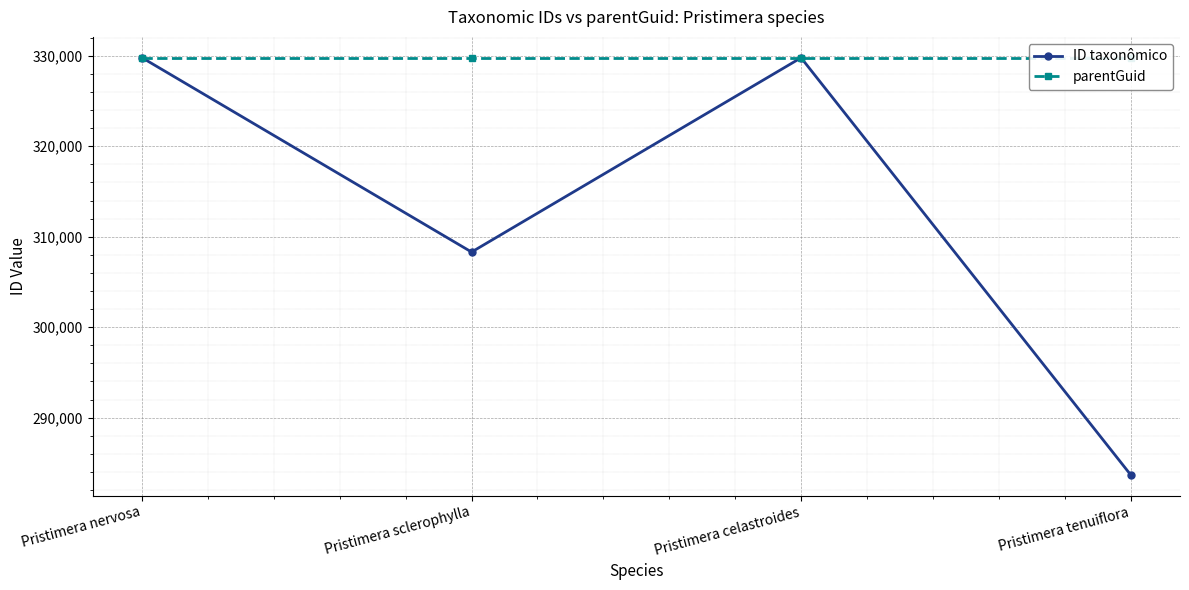

What is the minimum value for parentGuid?

329784